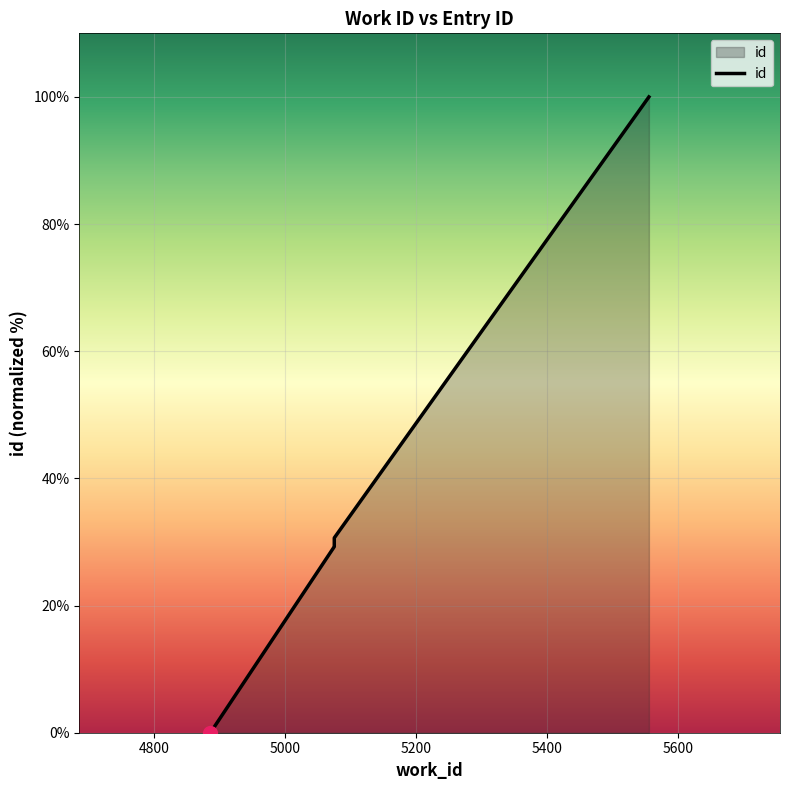

At which category does the chart reach its peak across all series?

5555